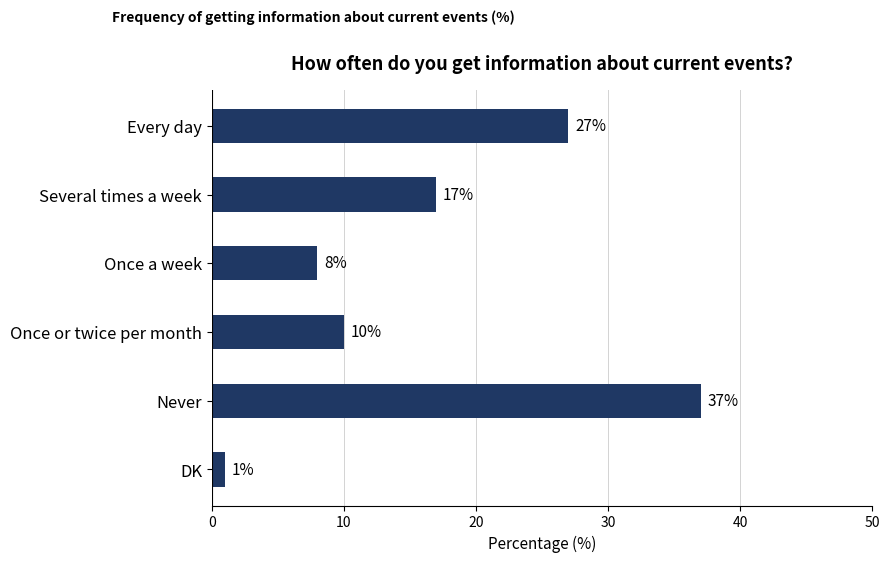

What is the sum of all values?

100